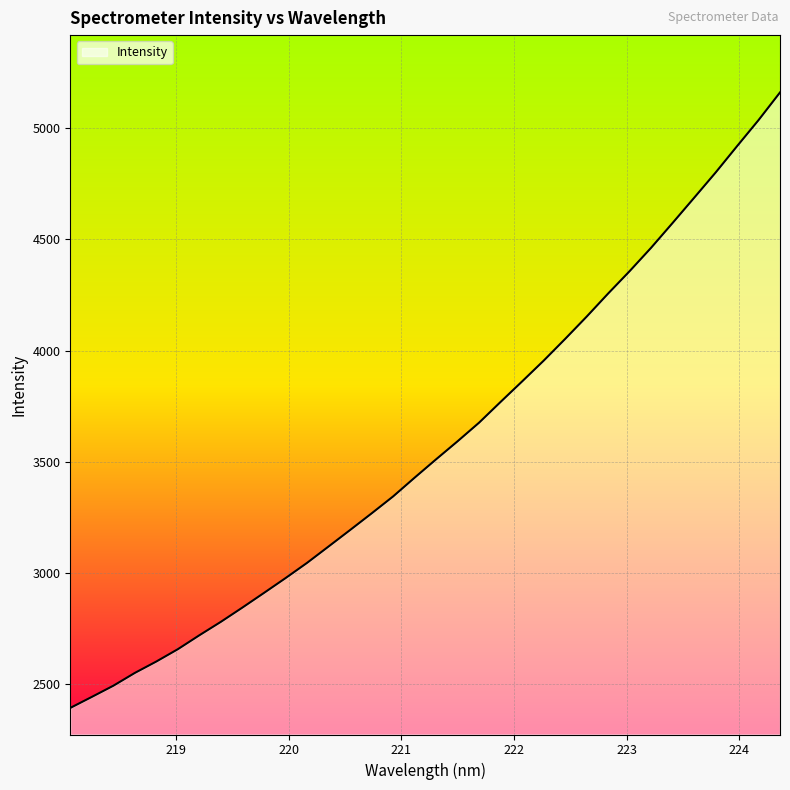

What is the maximum value shown in the chart?

5161.3